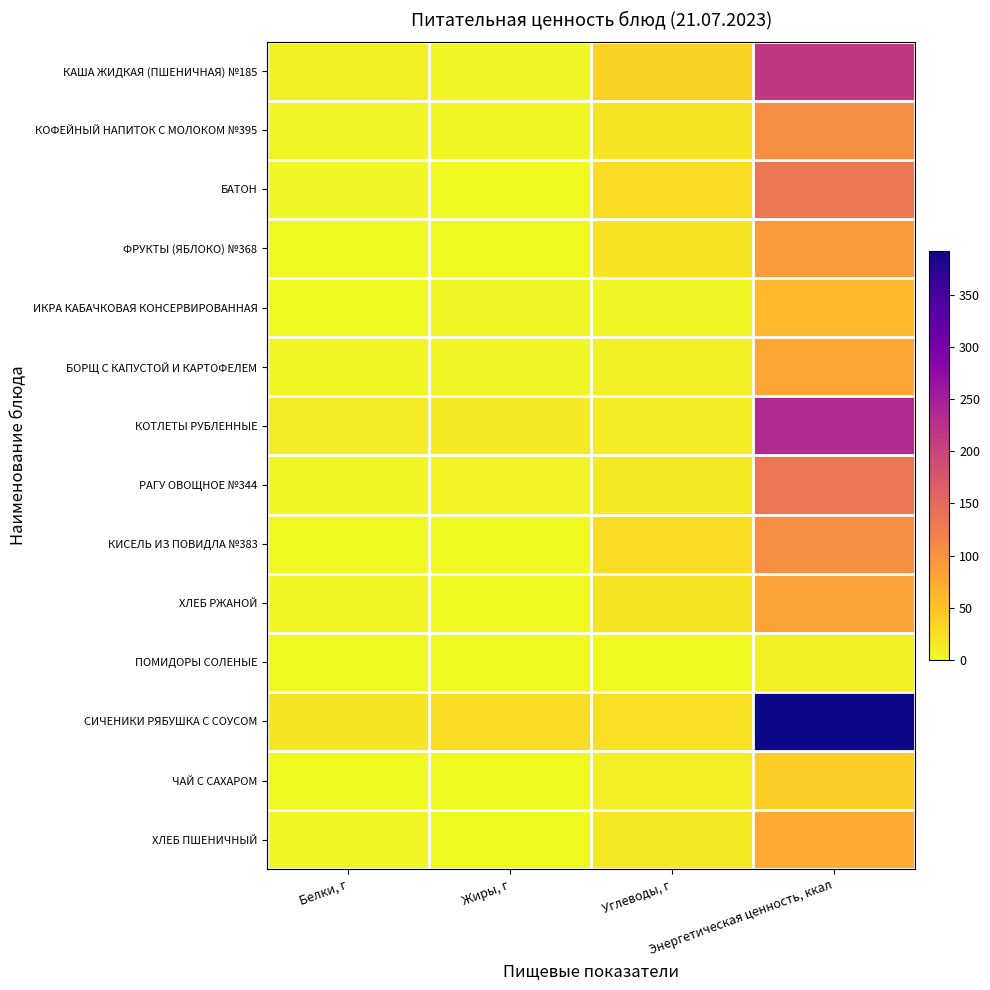

What is the total value across all series at Жиры, г?

64.1